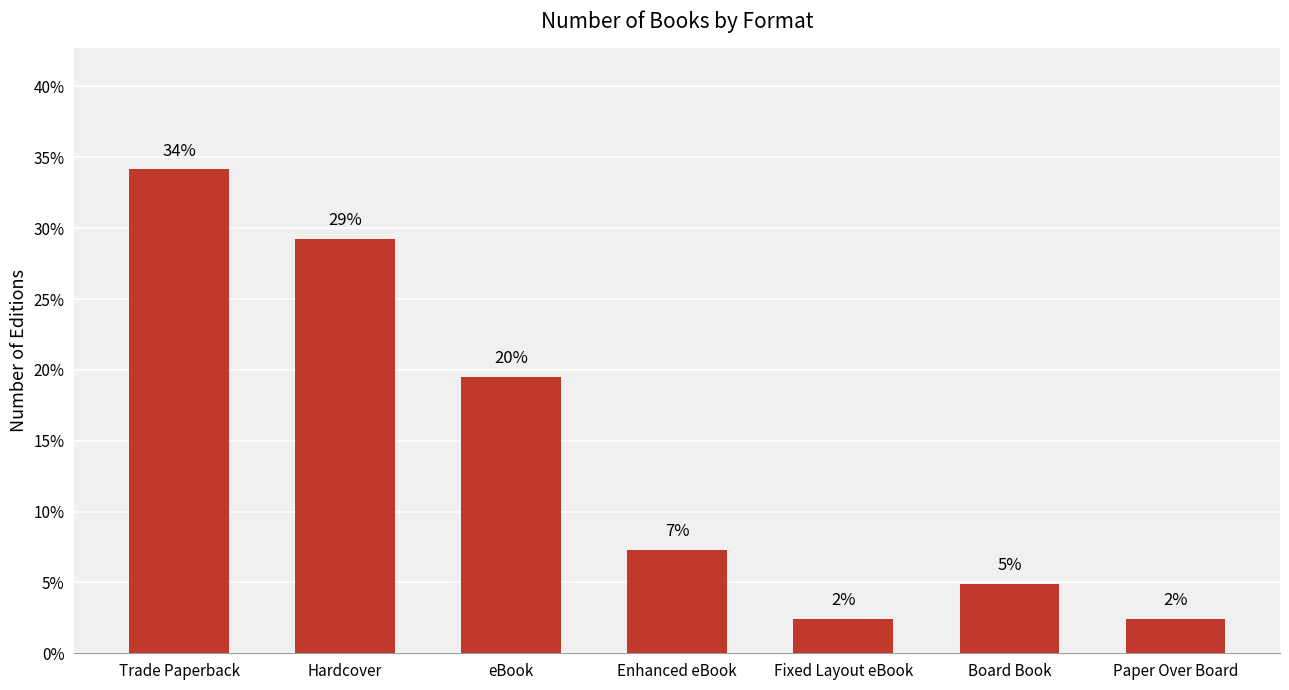

What is the sum of all values?

1.0